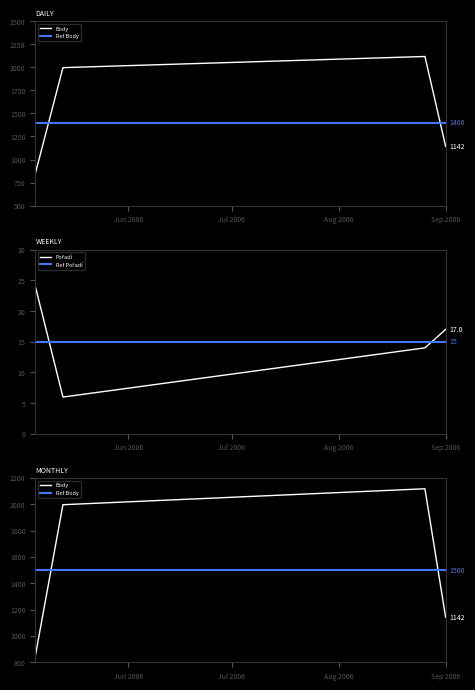

What is the difference between the maximum and minimum values in the Pořadí series?

18